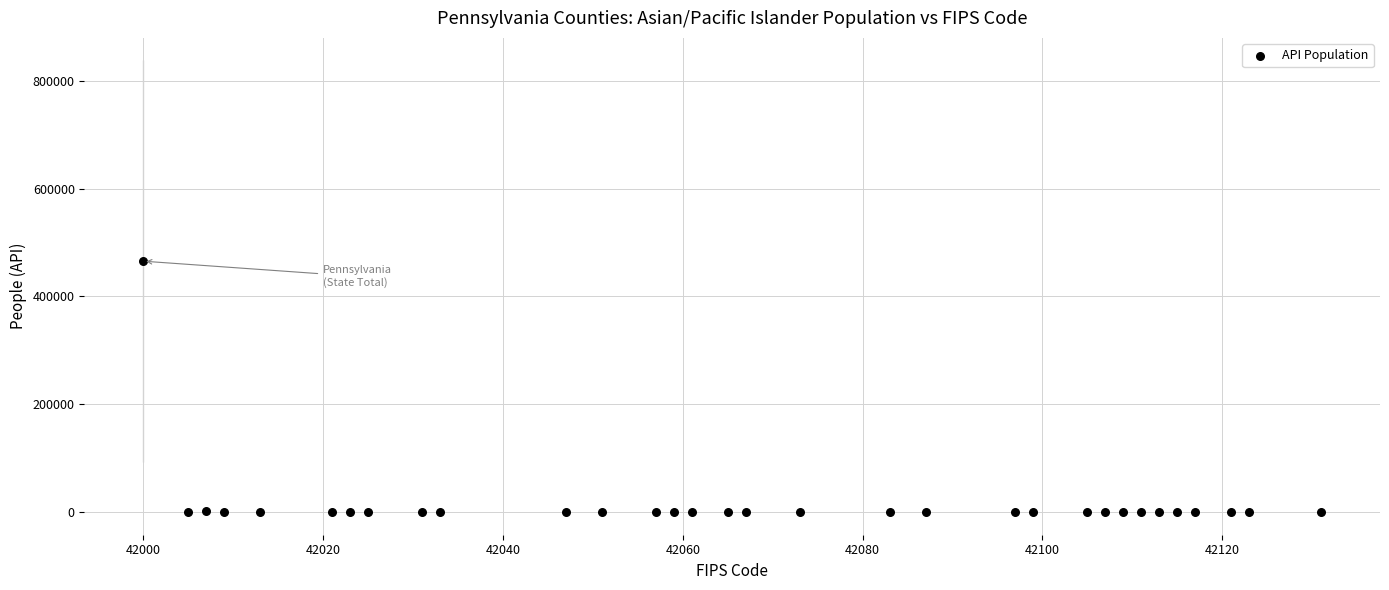

What is the range of Y values (max minus min)?

465353